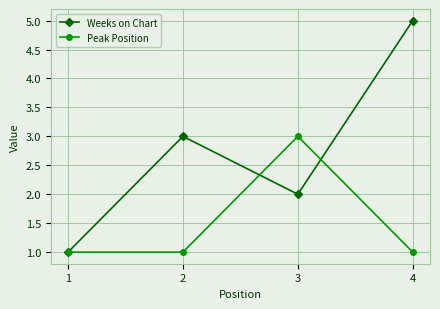

What is the value of the Weeks on Chart point at the 4th from the left?

5